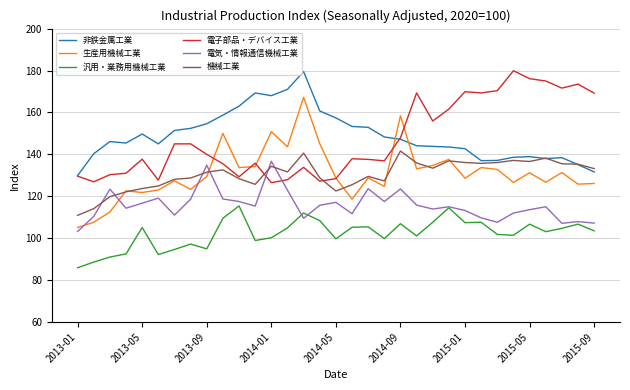

True or false: 汎用・業務用機械工業 and 非鉄金属工業 intersect in this chart.

False